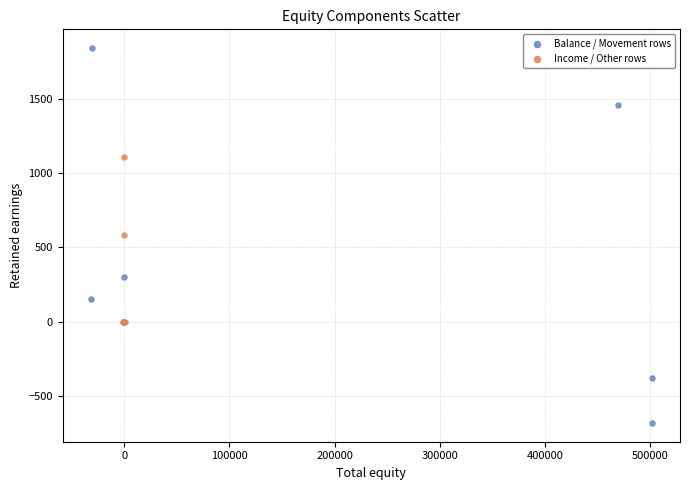

What are all the series names shown in the legend?

Balance / Movement rows, Income / Other rows